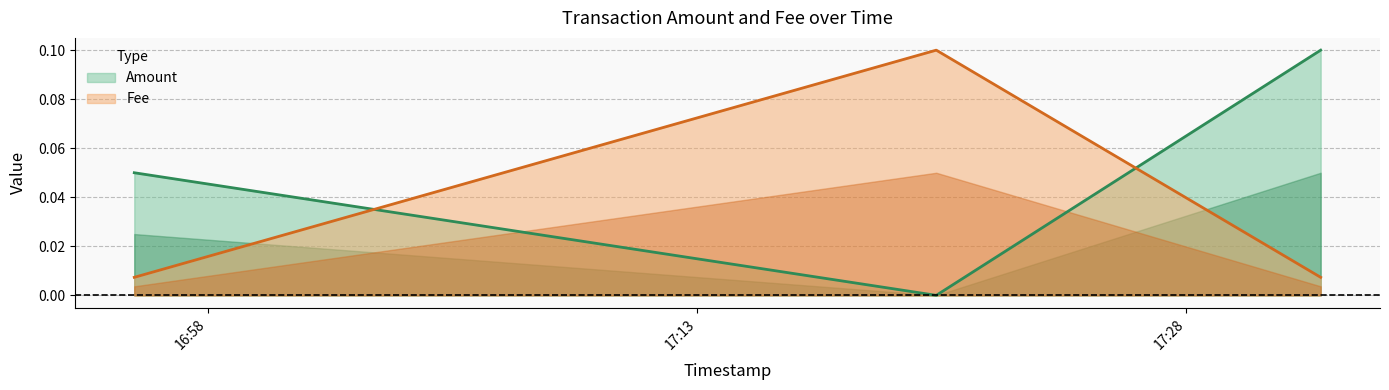

How many lines are shown in the chart?

2